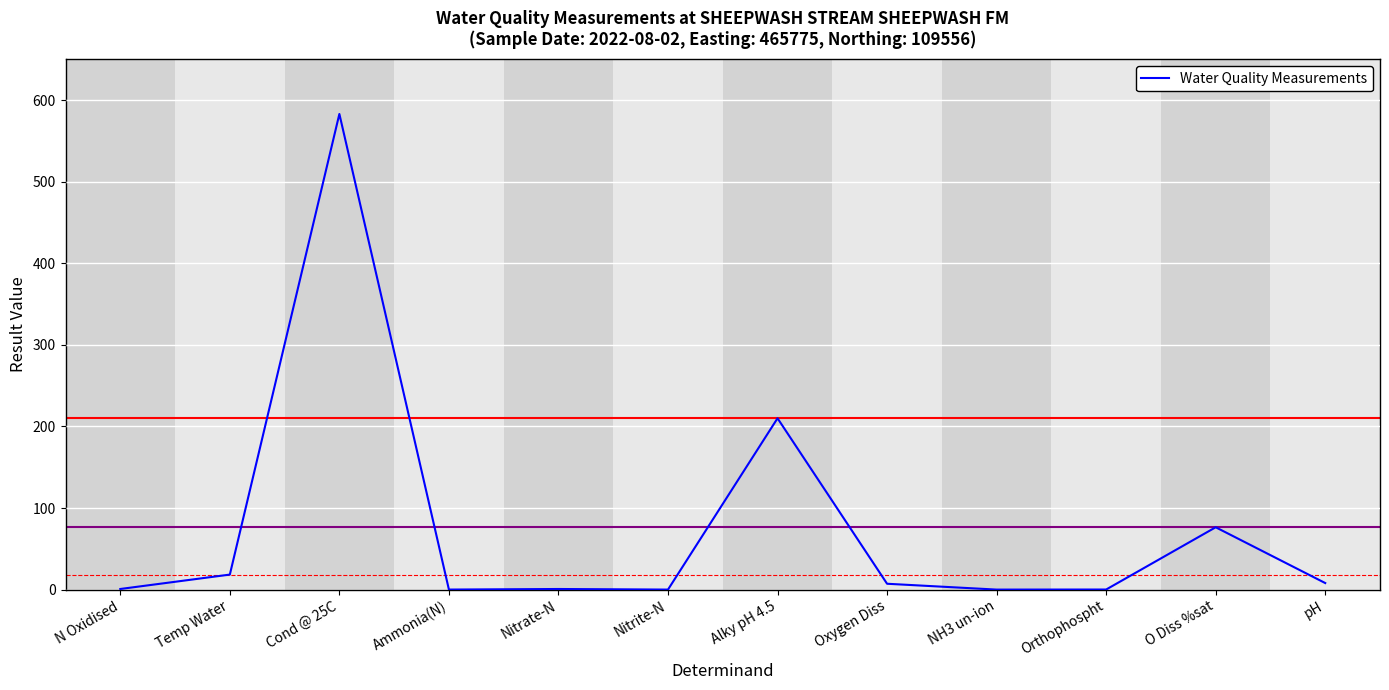

What is the maximum value shown in the chart?

583.0